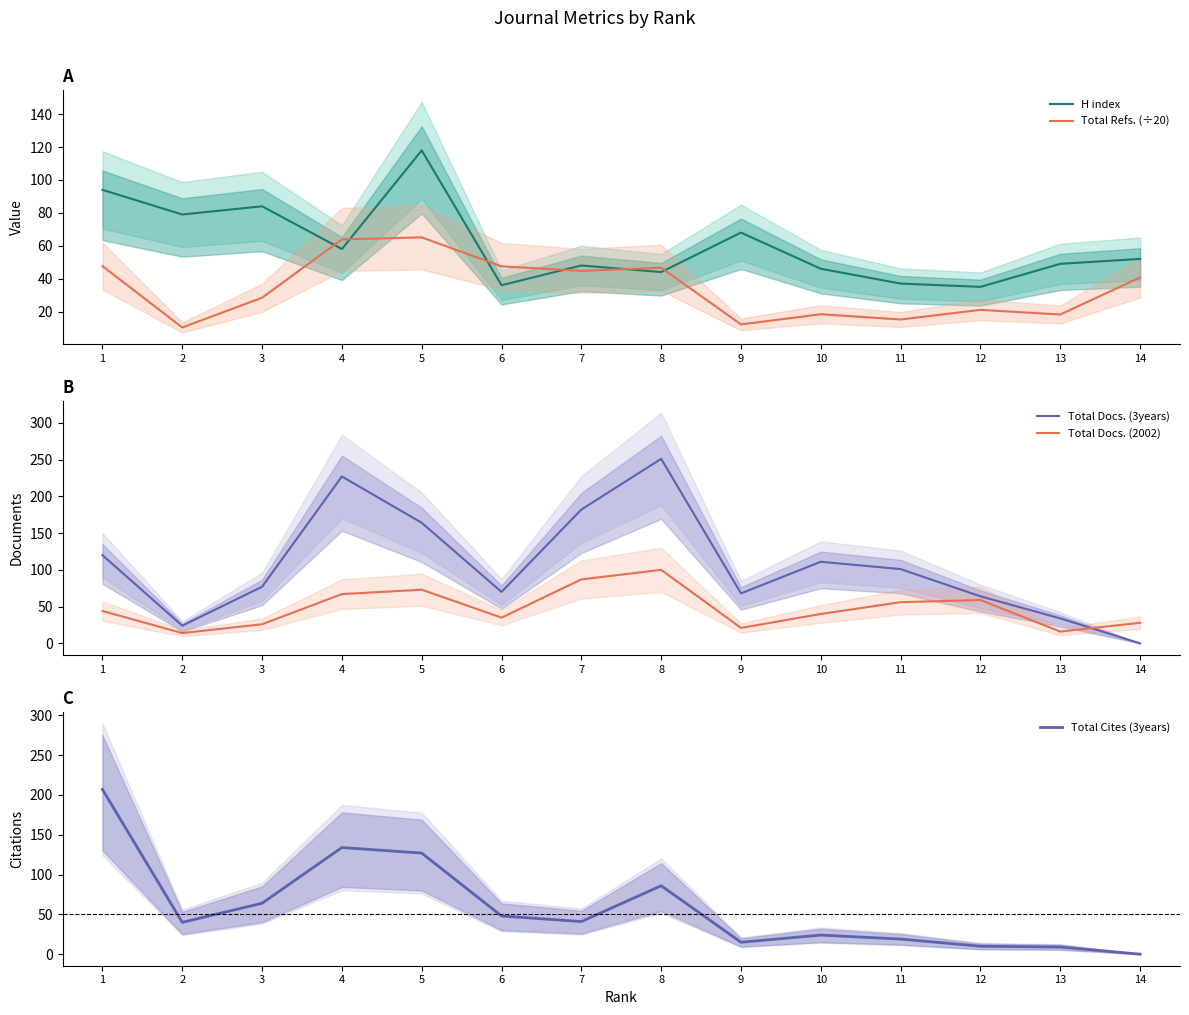

List the labels in order of Total Refs. (÷20) value, smallest first.

2, 9, 11, 13, 10, 12, 3, 14, 7, 8, 6, 1, 4, 5